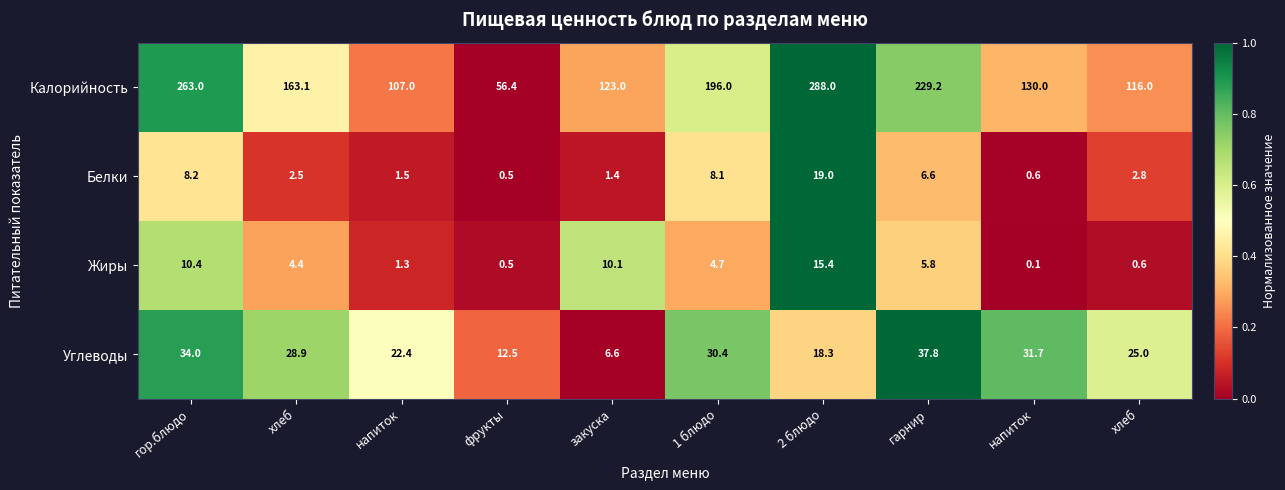

Reading left to right, what are all the values shown in this chart?

Калорийность: гор.блюдо=263.0	хлеб=163.1	напиток=107.0	фрукты=56.4	закуска=123.0	1 блюдо=196.0	2 блюдо=288.0	гарнир=229.2	напиток=130.0	хлеб=116.0
Белки: гор.блюдо=8.2	хлеб=2.5	напиток=1.5	фрукты=0.5	закуска=1.4	1 блюдо=8.1	2 блюдо=19.0	гарнир=6.6	напиток=0.6	хлеб=2.8
Жиры: гор.блюдо=10.4	хлеб=4.4	напиток=1.3	фрукты=0.5	закуска=10.1	1 блюдо=4.7	2 блюдо=15.4	гарнир=5.8	напиток=0.1	хлеб=0.6
Углеводы: гор.блюдо=34.0	хлеб=28.9	напиток=22.4	фрукты=12.5	закуска=6.6	1 блюдо=30.4	2 блюдо=18.3	гарнир=37.8	напиток=31.7	хлеб=25.0